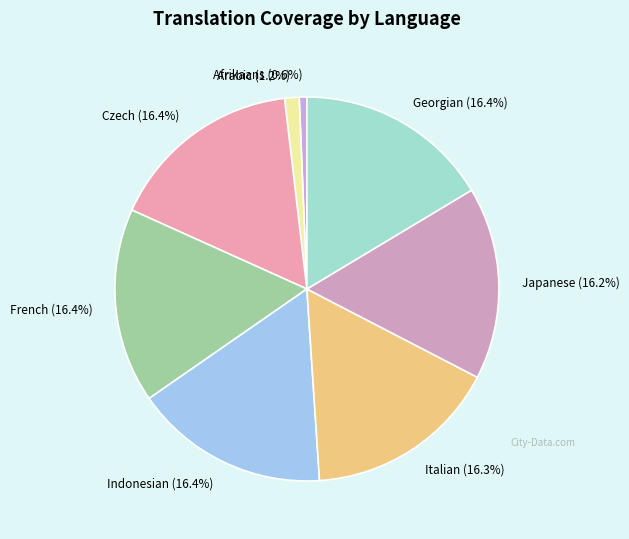

What percentage is the Arabic slice, to the nearest percent?

1%